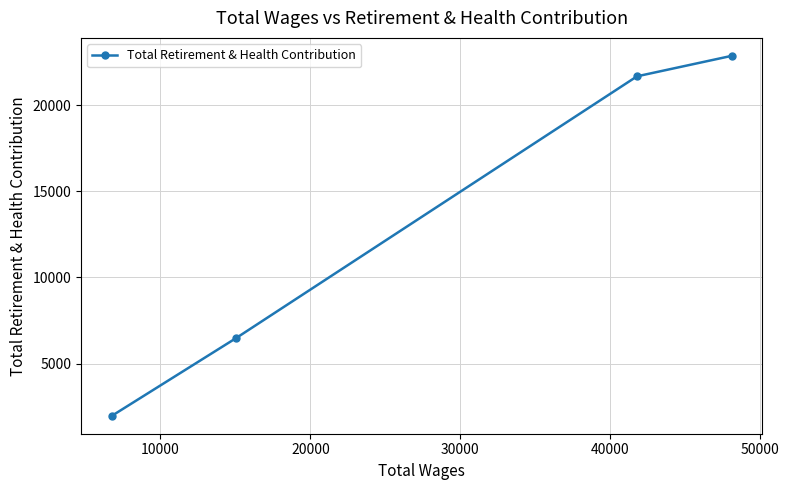

What is the average value?

13247